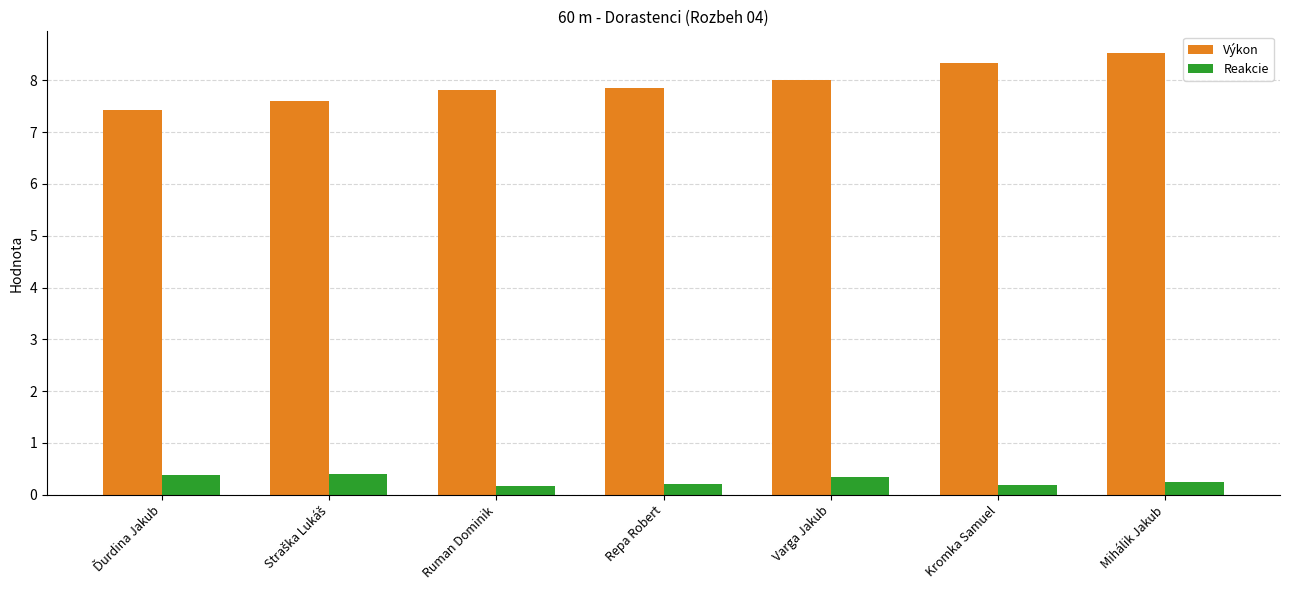

Which label corresponds to the largest value in the chart?

Mihálik Jakub